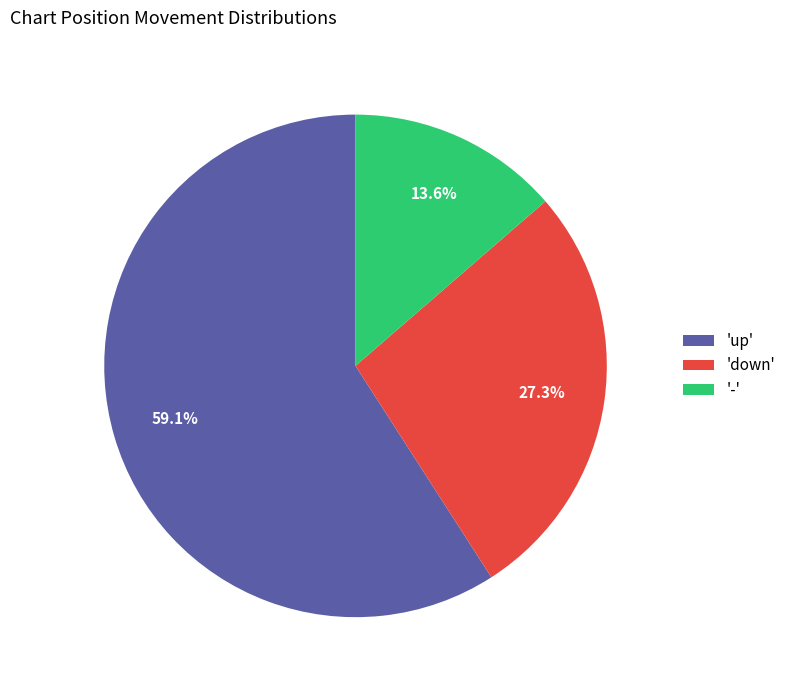

Approximately how many times larger is the value at 'up' compared to '-'?

4.3